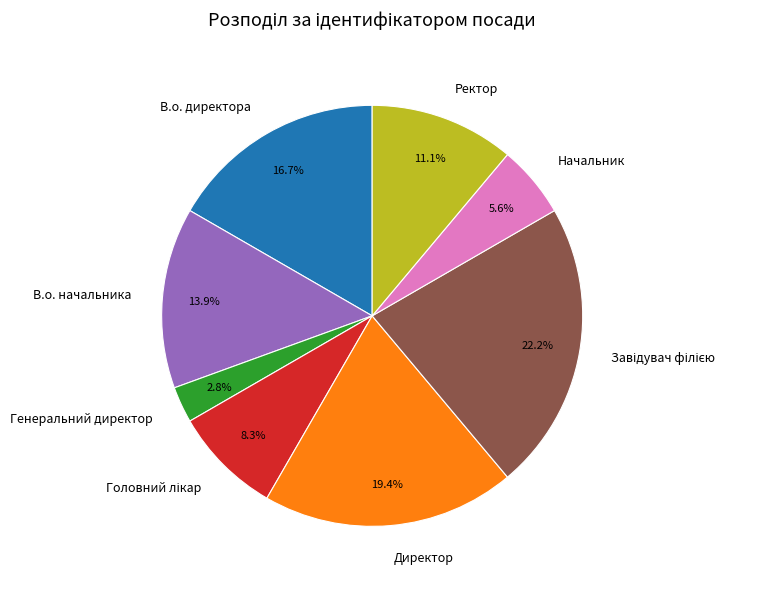

Is there any slice that represents more than half of the pie?

No